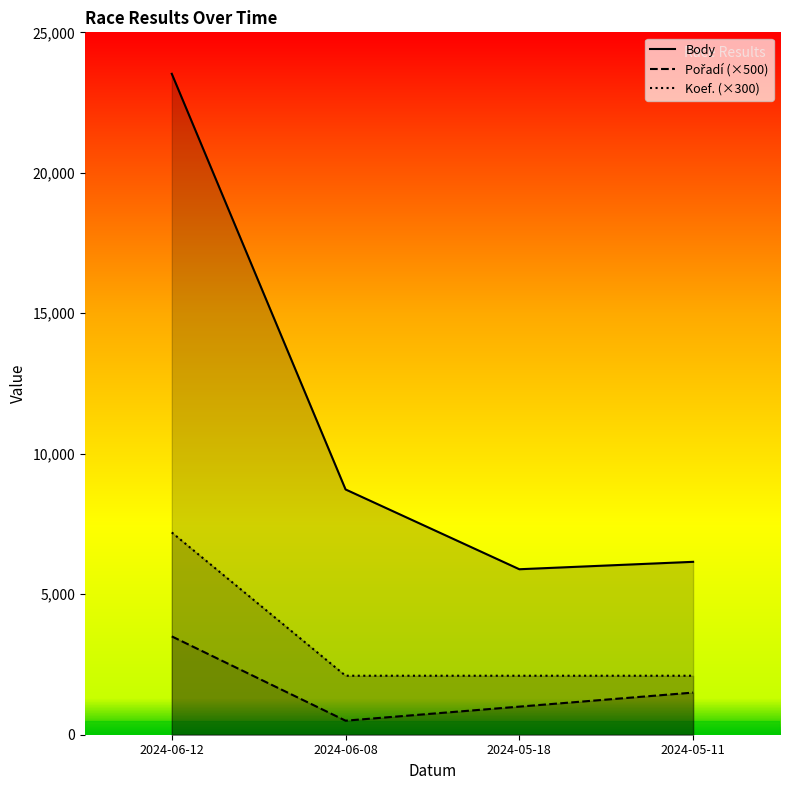

At how many categories does at least one series exceed 10984?

1